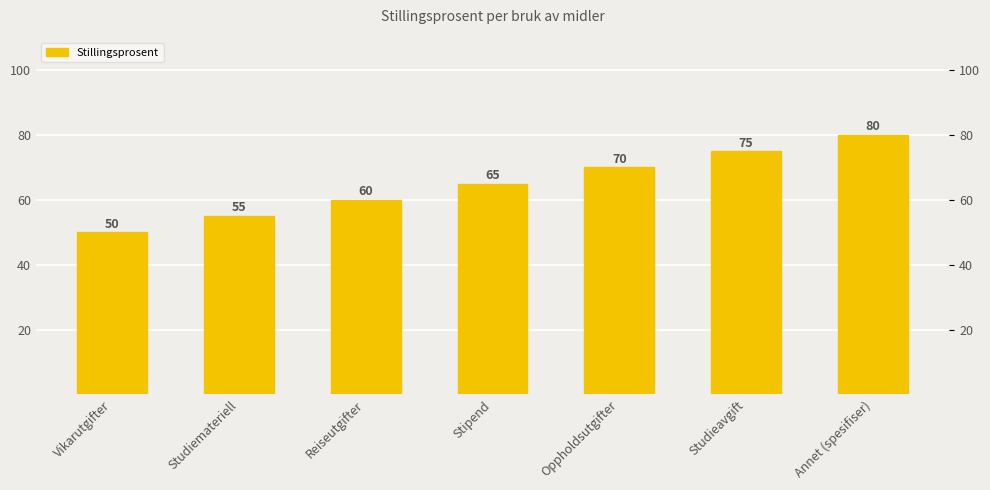

Which category has the highest value across all series?

Annet (spesifiser)